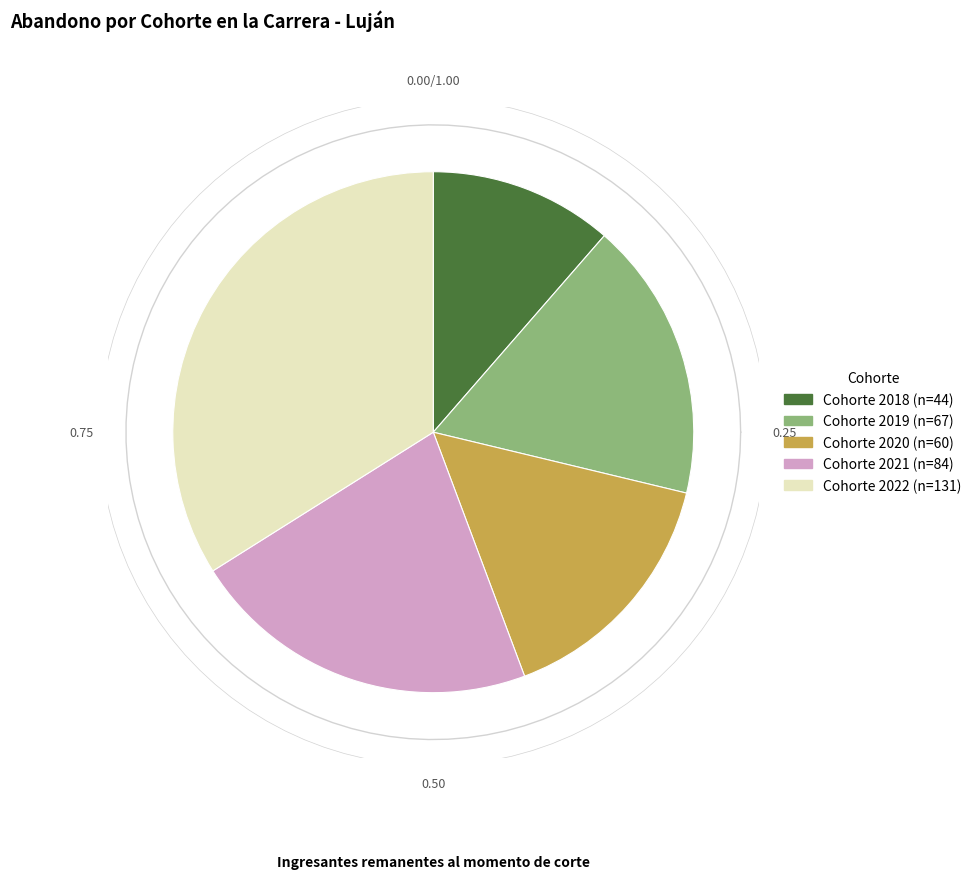

How many slices are in this pie chart?

5